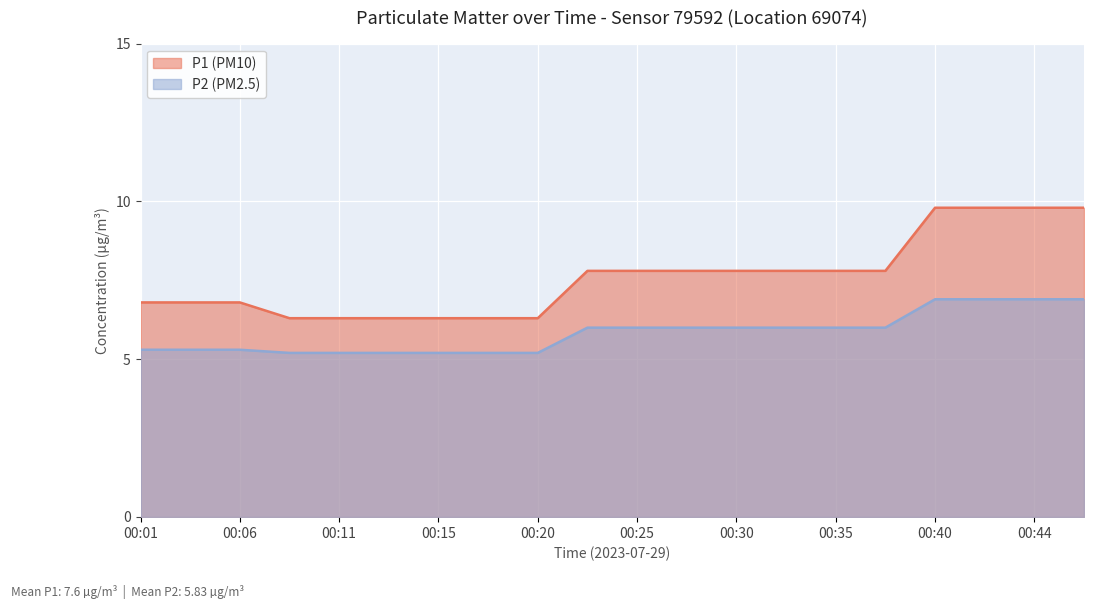

What is the value of the P1 (PM10) point at the 1st from the left?

6.8